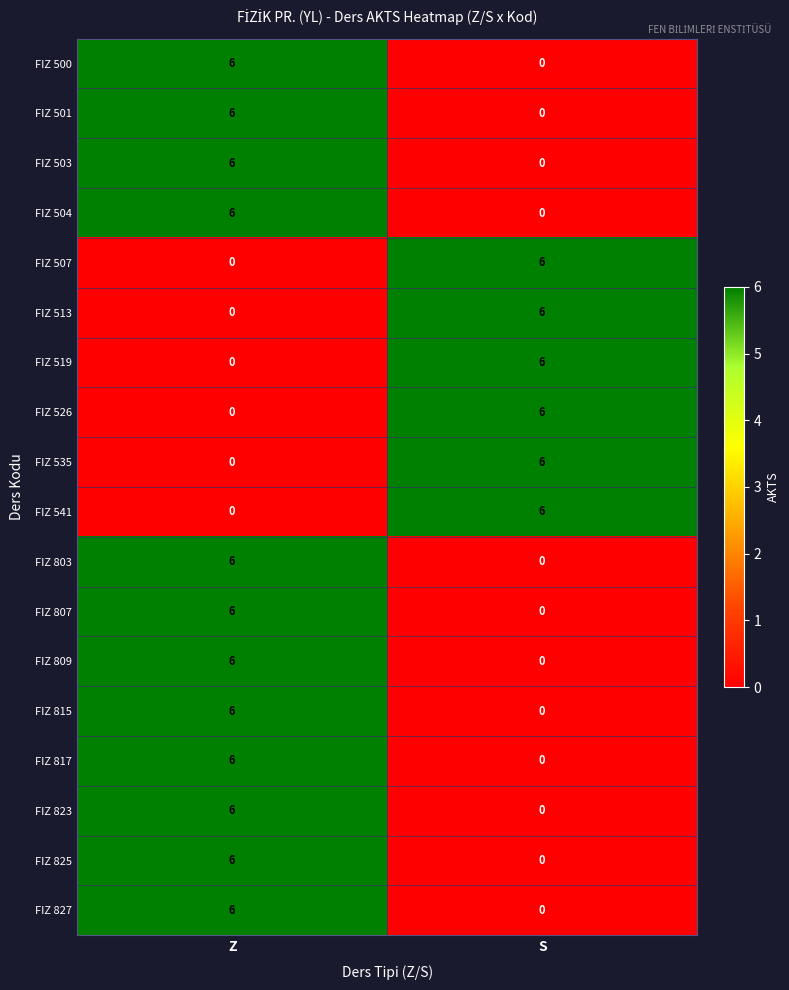

What is the maximum value shown in the chart?

6